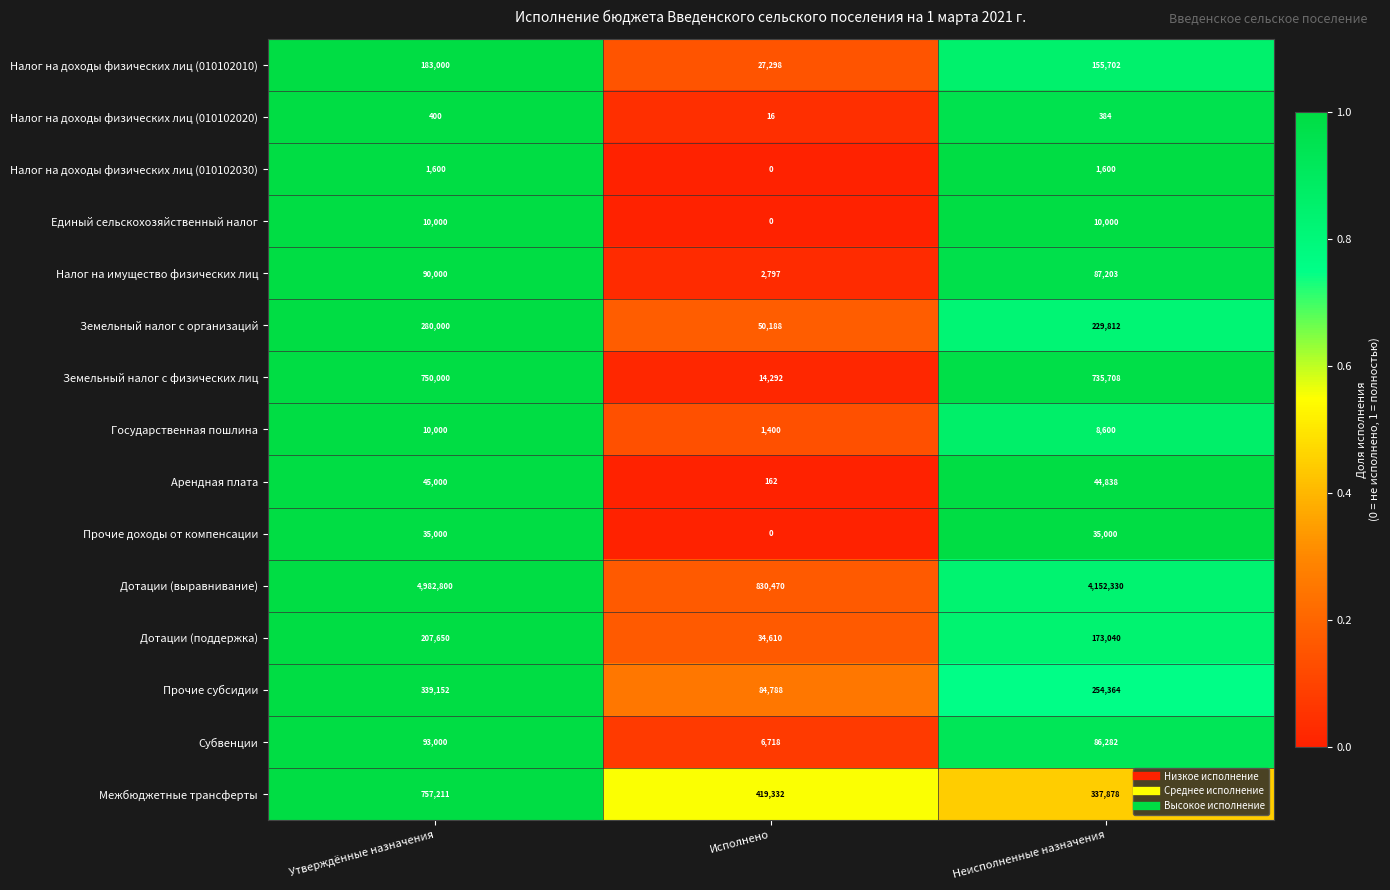

At how many categories does at least one series exceed 0?

3